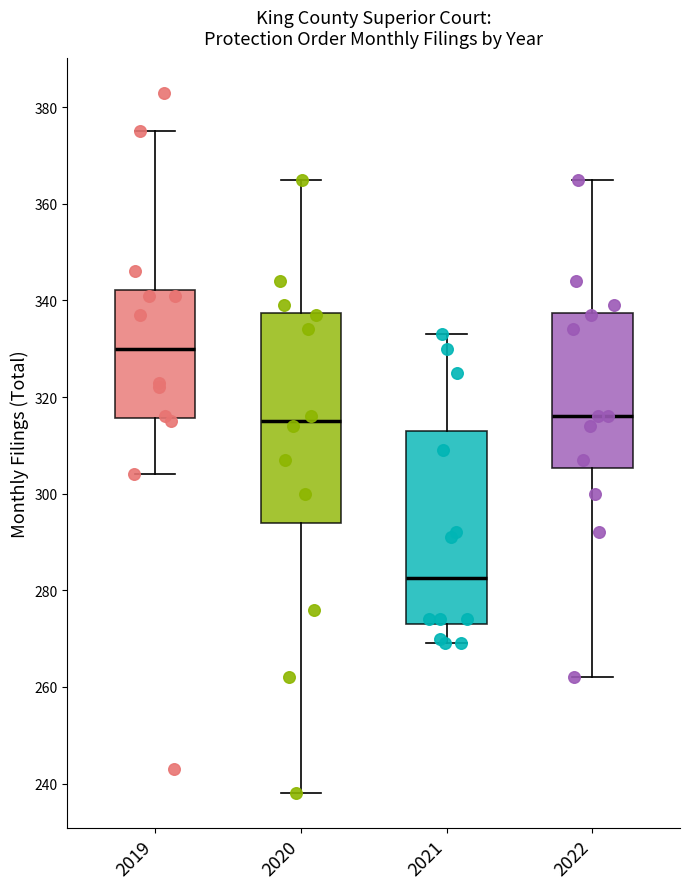

Where does the median line of the box at x = 2019 sit on the y-axis? The values are not printed on the chart, so give them approximately, as read against the axis.

330